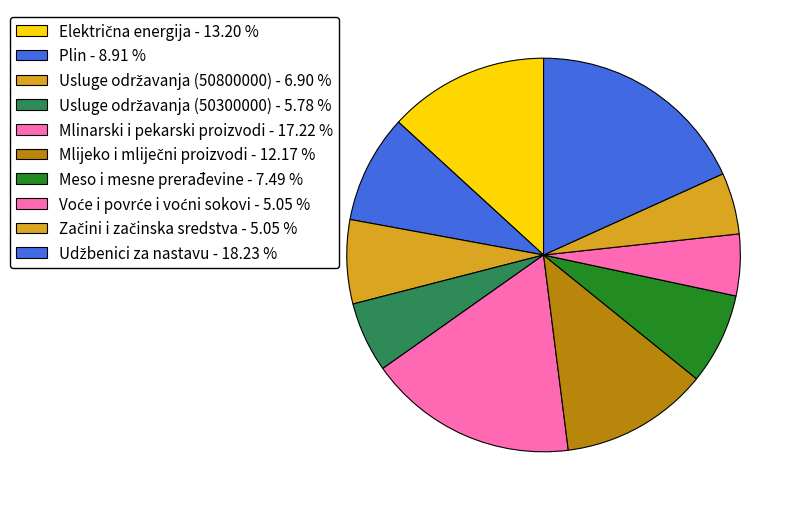

Which slice is the largest?

Udžbenici za nastavu